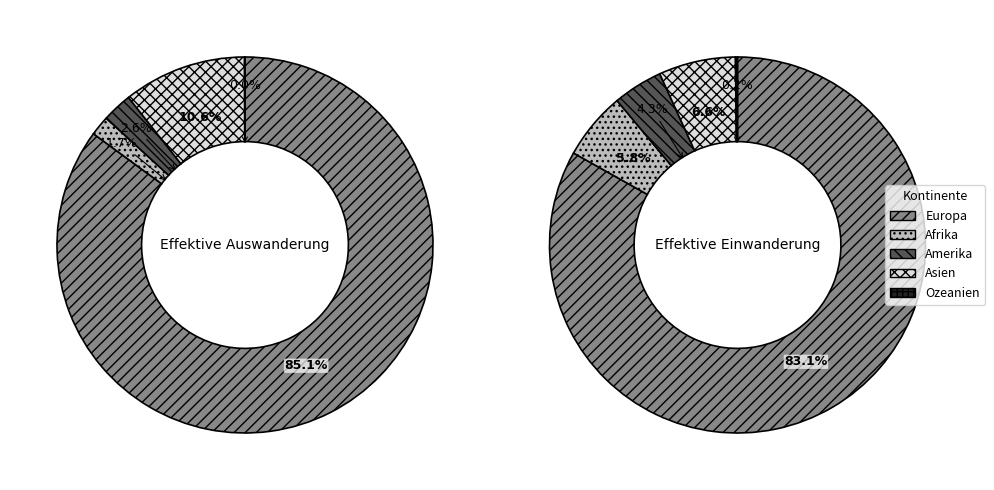

Which slice is the largest?

Europa